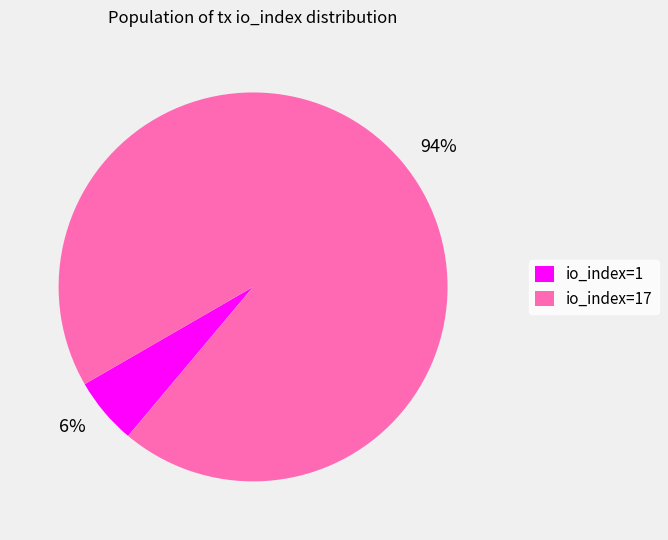

To the nearest percent, what is the combined percentage of io_index=1 and io_index=17?

100%